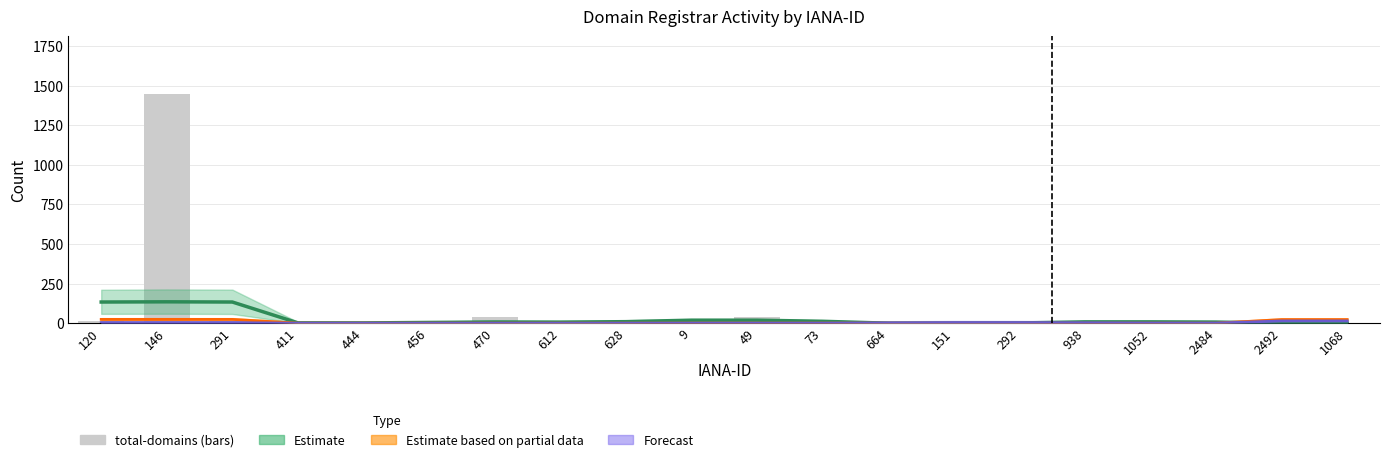

Does the chart contain any negative values?

No